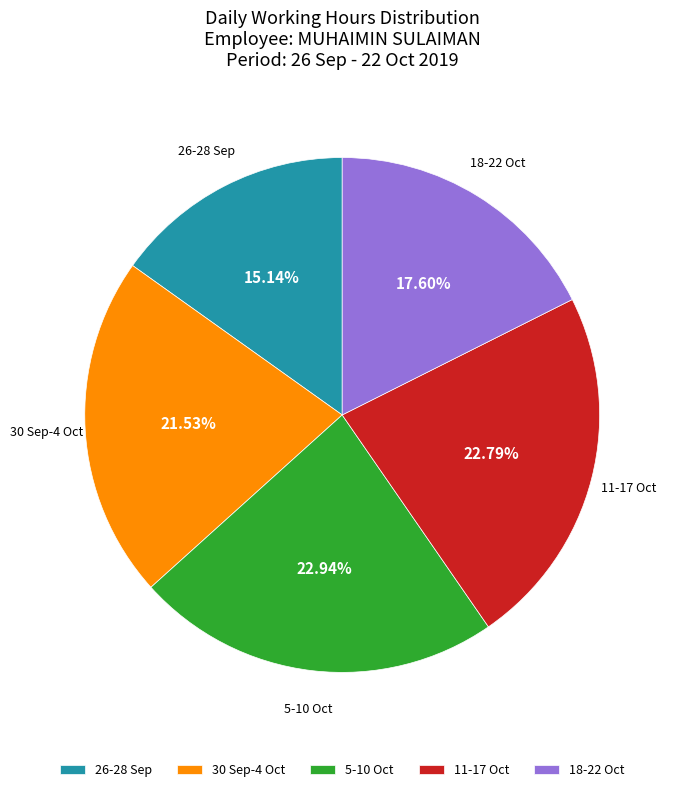

Which has a higher value, 30 Sep-4 Oct or 18-22 Oct?

30 Sep-4 Oct